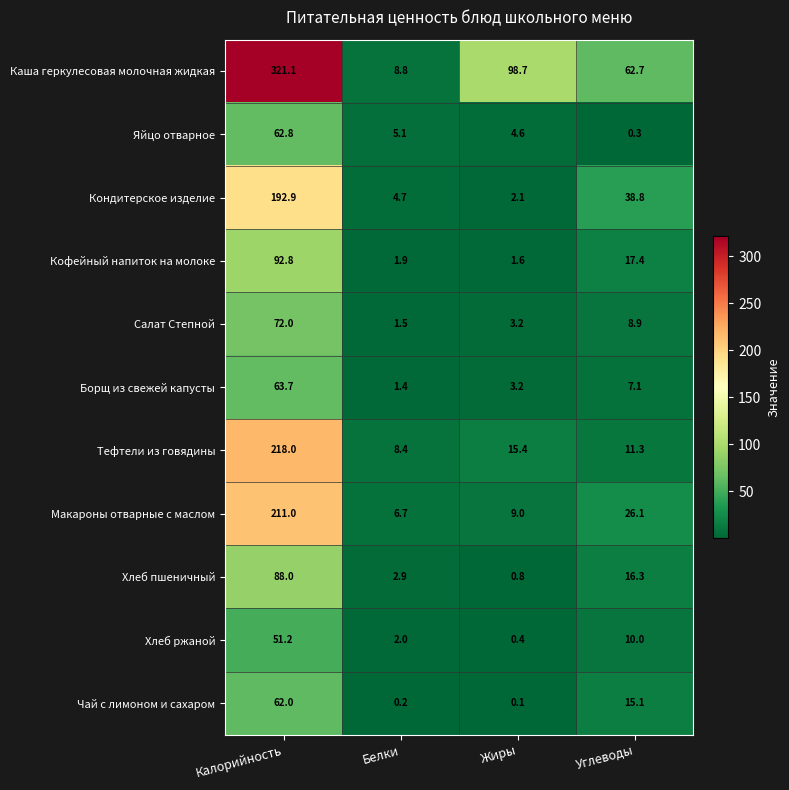

What is the difference between the maximum and minimum values in the Яйцо отварное series?

62.5